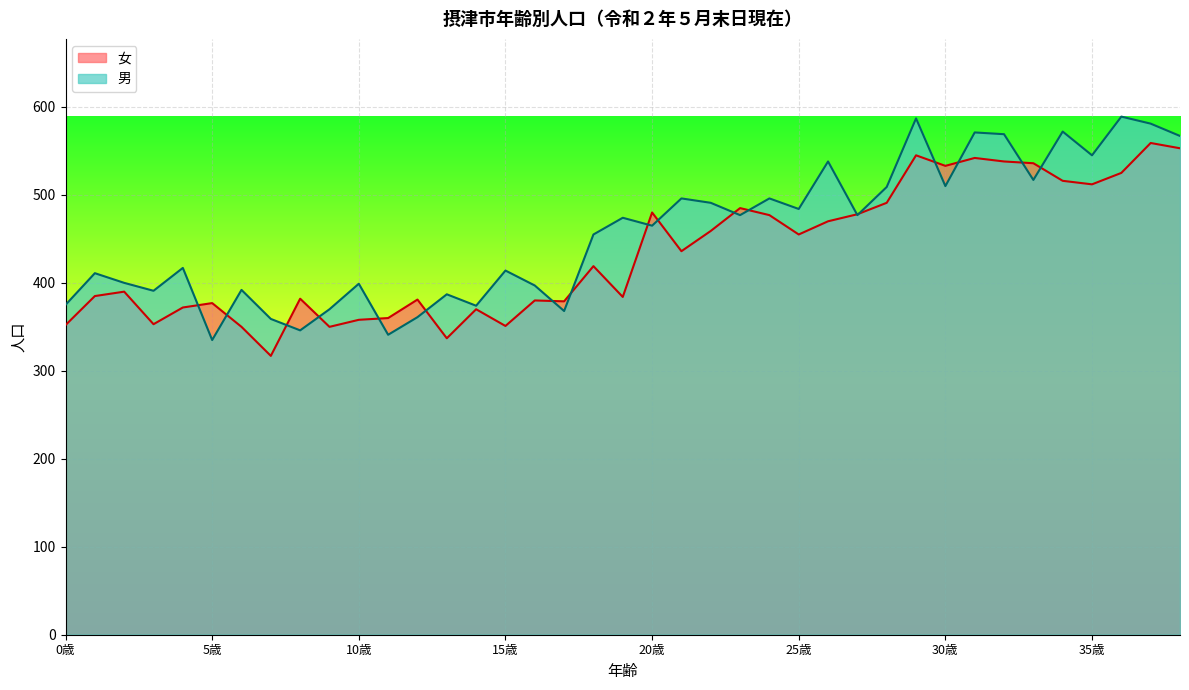

After their last crossing, which series has the higher values: 男 or 女?

男